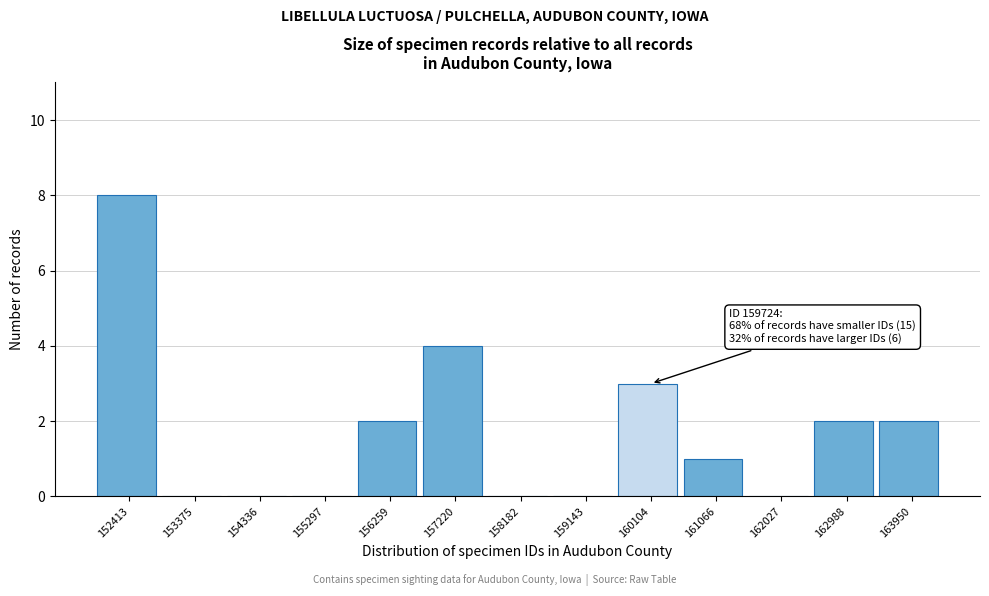

Which range on the x-axis has the tallest bar?

151900 to 152900